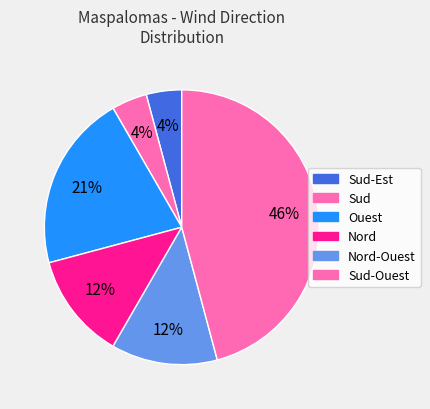

How many slices are in this pie chart?

6